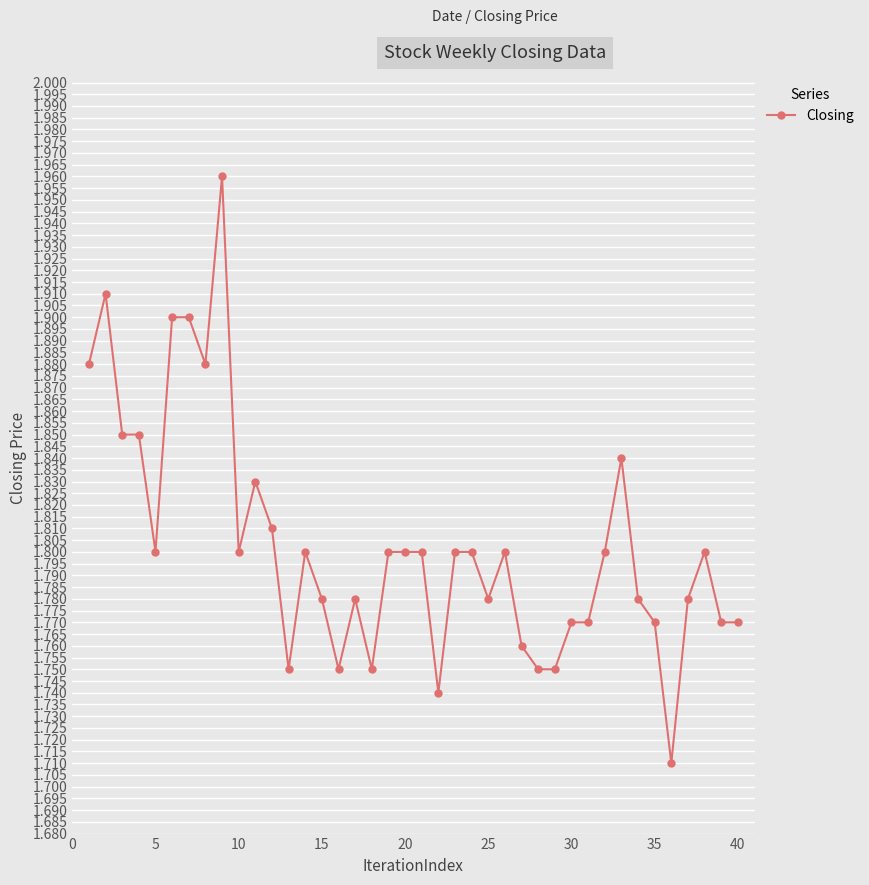

How many values are between 1 and 2?

40